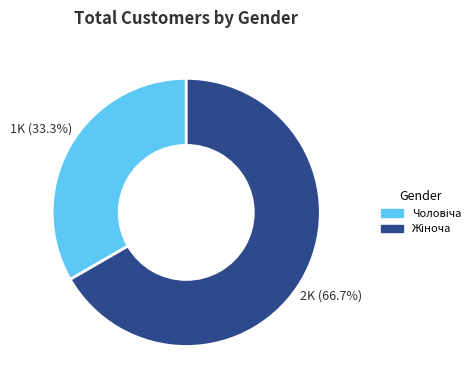

Is there any slice that represents more than half of the pie?

Yes